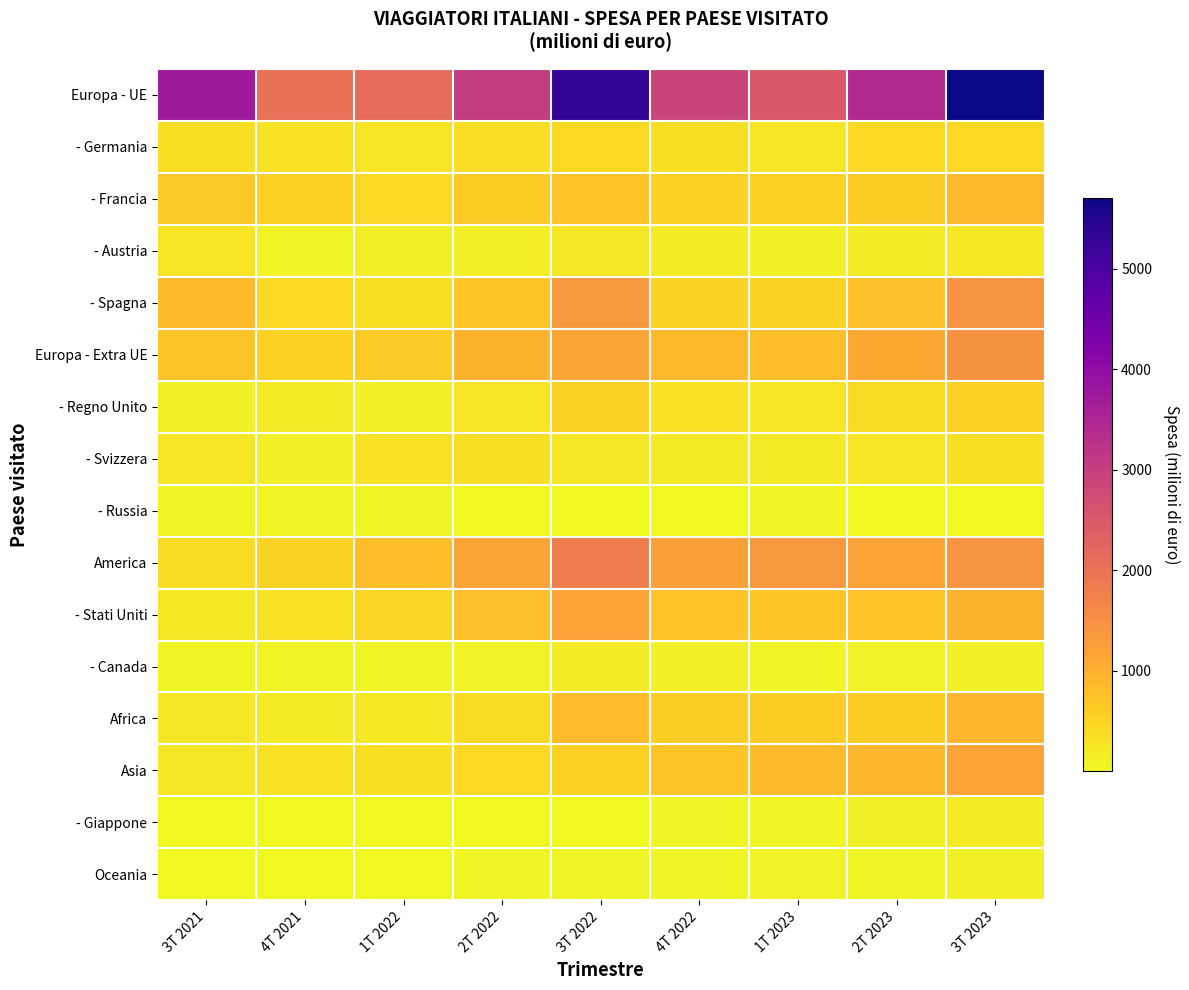

Between 1T 2023 and 3T 2021, which is larger?

3T 2021